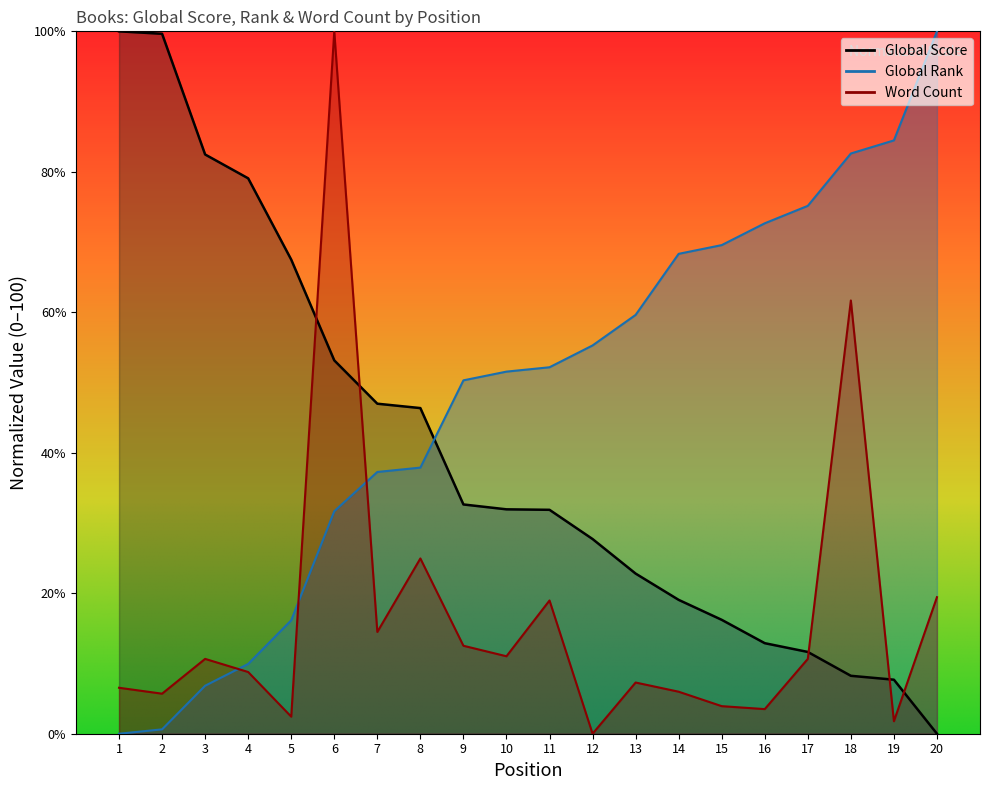

Count the number of categories in the chart.

20